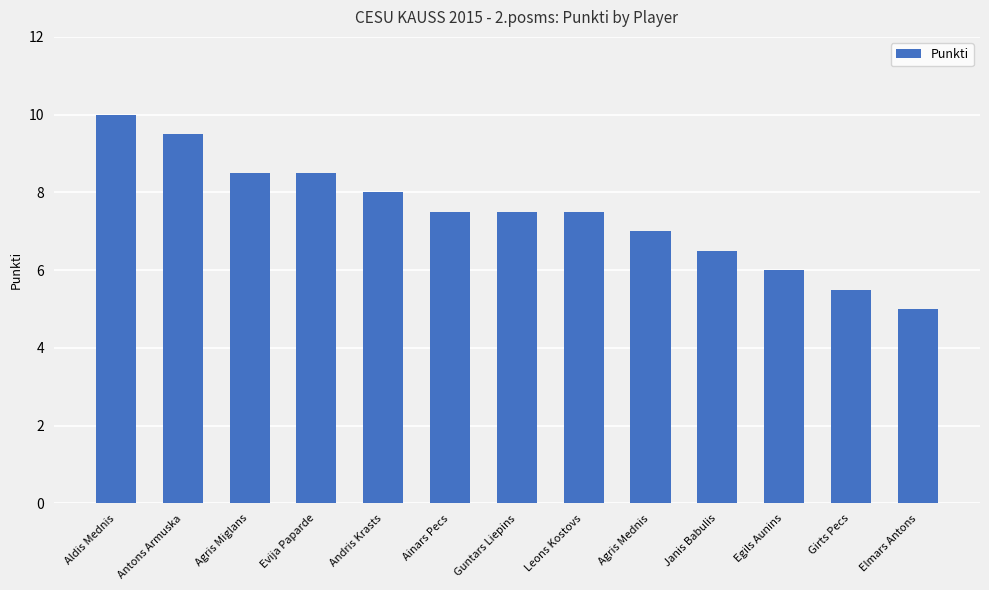

The chart shows a value of 14.7 at Antons Armuska. True or false?

False